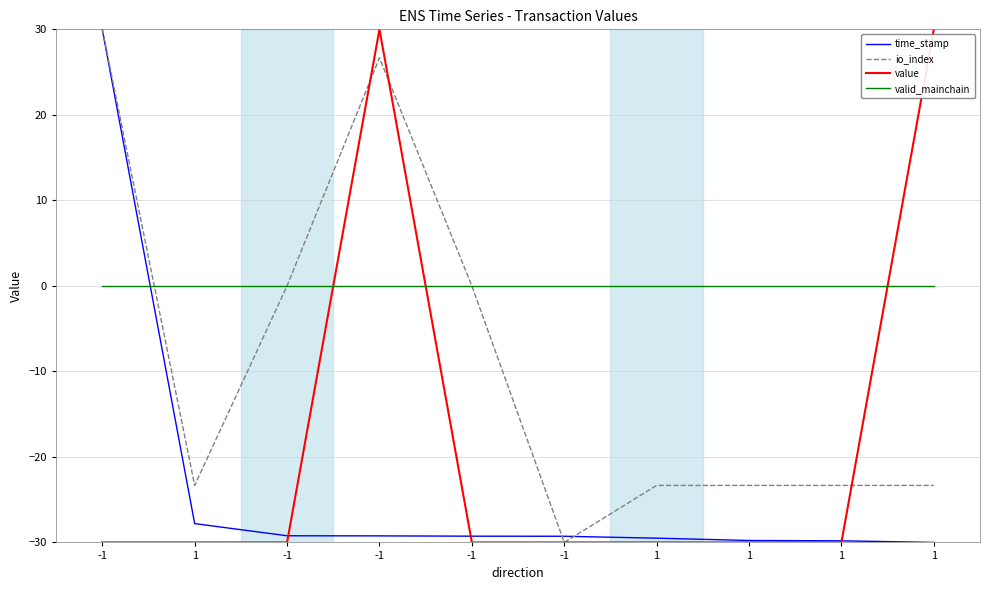

What is the value of the value point at the 3rd from the left?

-30.0